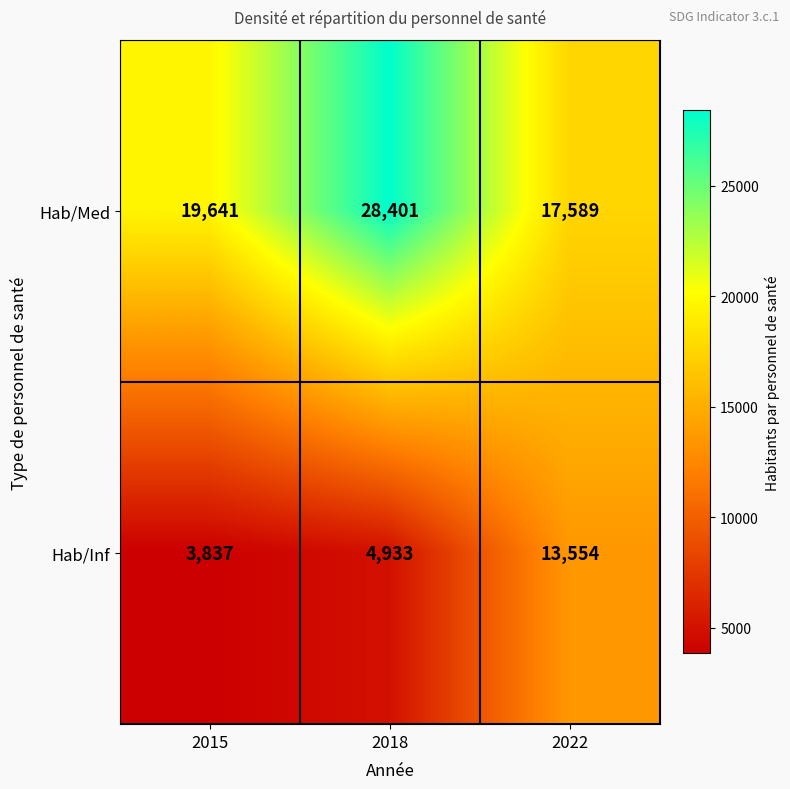

What is the total value across all series at 2022?

31143